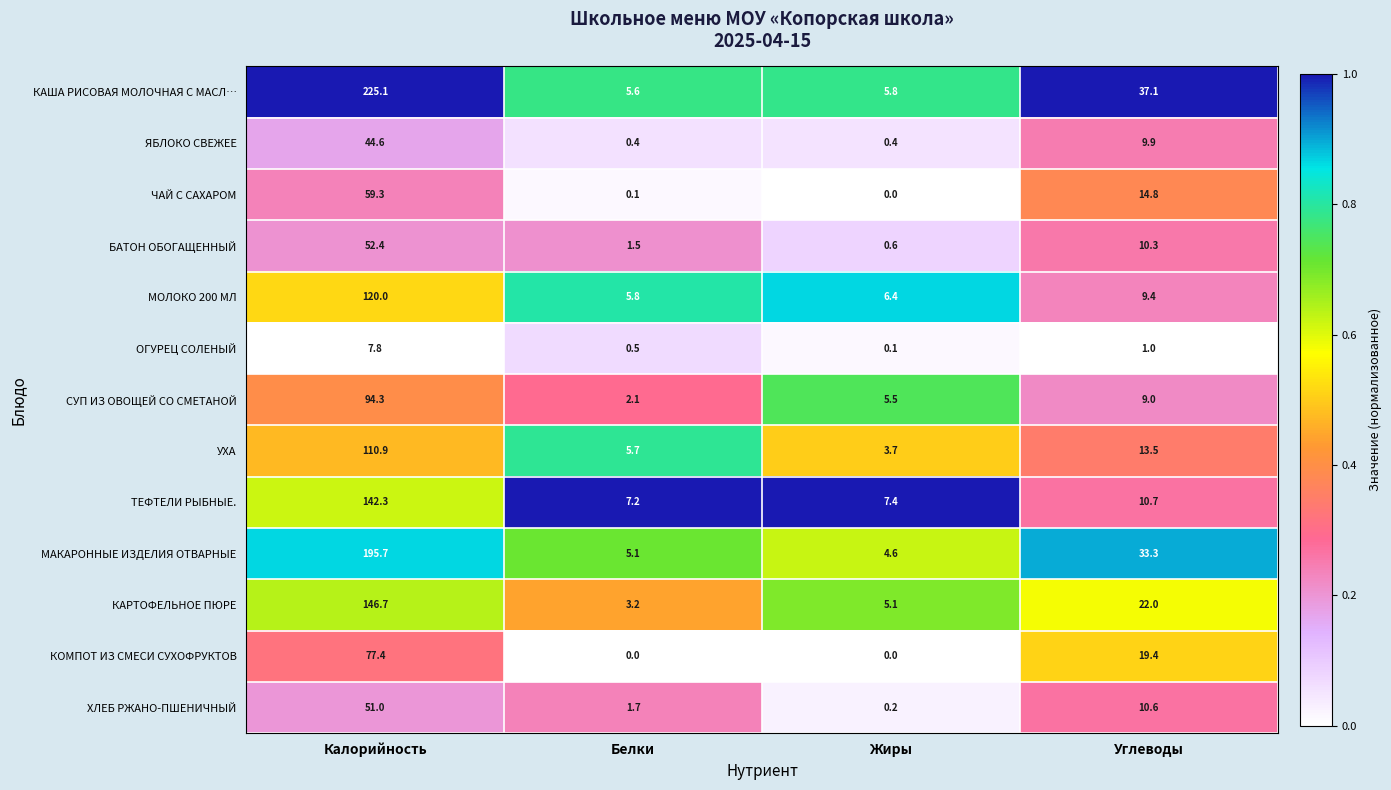

Rank the series by their maximum value, from highest to lowest.

КАША РИСОВАЯ МОЛОЧНАЯ С МАСЛ…, МАКАРОННЫЕ ИЗДЕЛИЯ ОТВАРНЫЕ, КАРТОФЕЛЬНОЕ ПЮРЕ, ТЕФТЕЛИ РЫБНЫЕ., МОЛОКО 200 МЛ, УХА, СУП ИЗ ОВОЩЕЙ СО СМЕТАНОЙ, КОМПОТ ИЗ СМЕСИ СУХОФРУКТОВ, ЧАЙ С САХАРОМ, БАТОН ОБОГАЩЕННЫЙ, ХЛЕБ РЖАНО-ПШЕНИЧНЫЙ, ЯБЛОКО СВЕЖЕЕ, ОГУРЕЦ СОЛЕНЫЙ